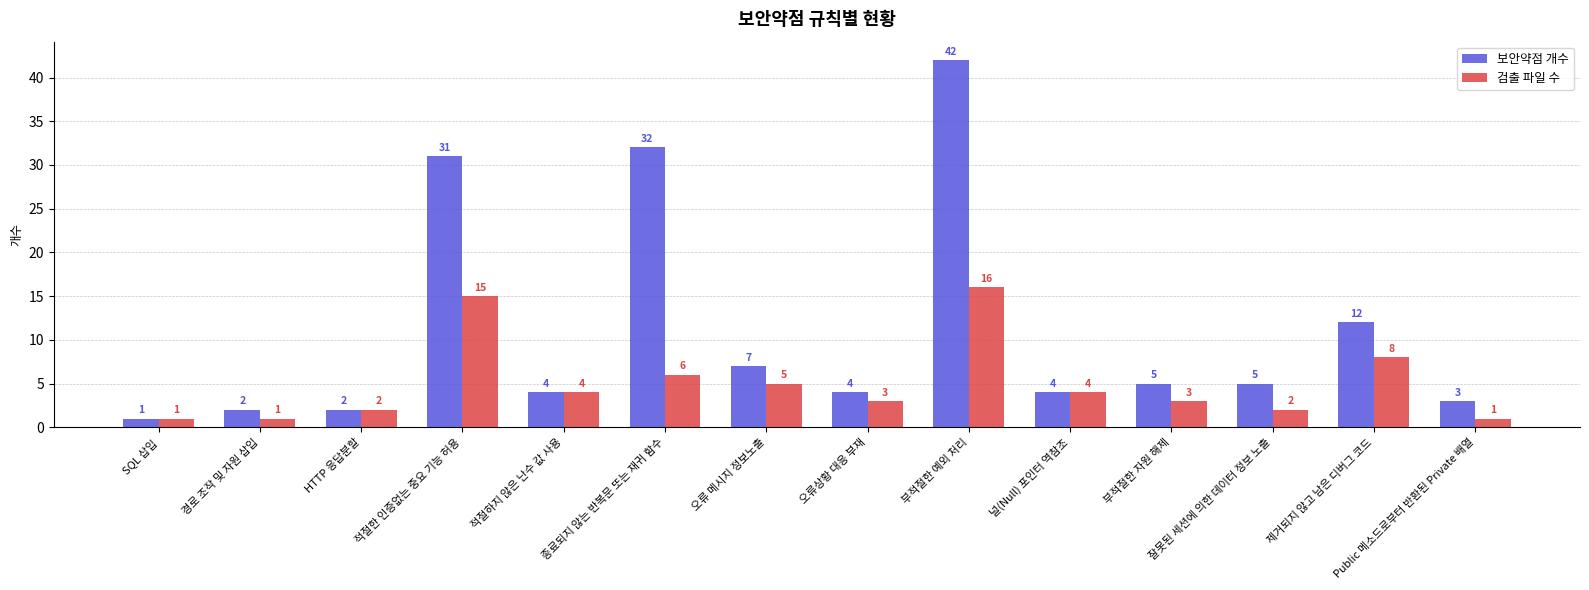

List the series in order of their peak value, highest first.

보안약점 개수, 검출 파일 수